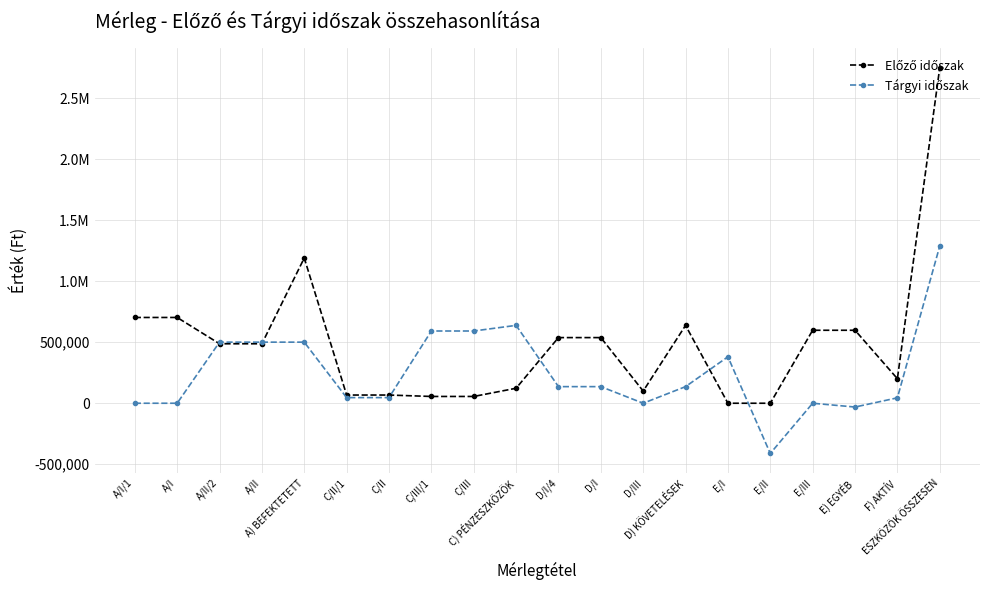

At which category is the sum across all series the highest?

ESZKÖZÖK ÖSSZESEN